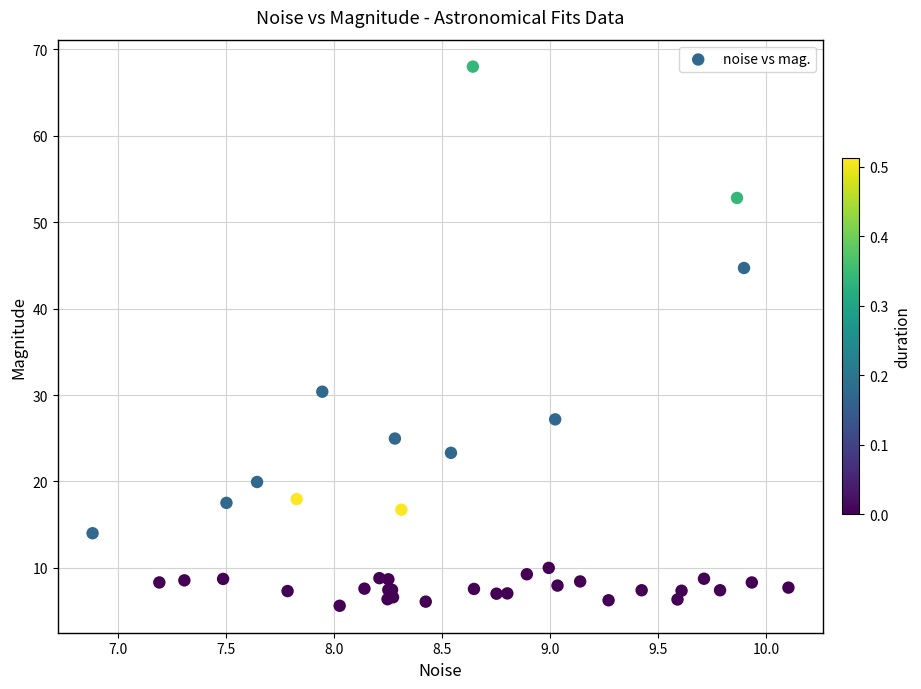

What Y value in the scatter plot is closest to 36?

30.4